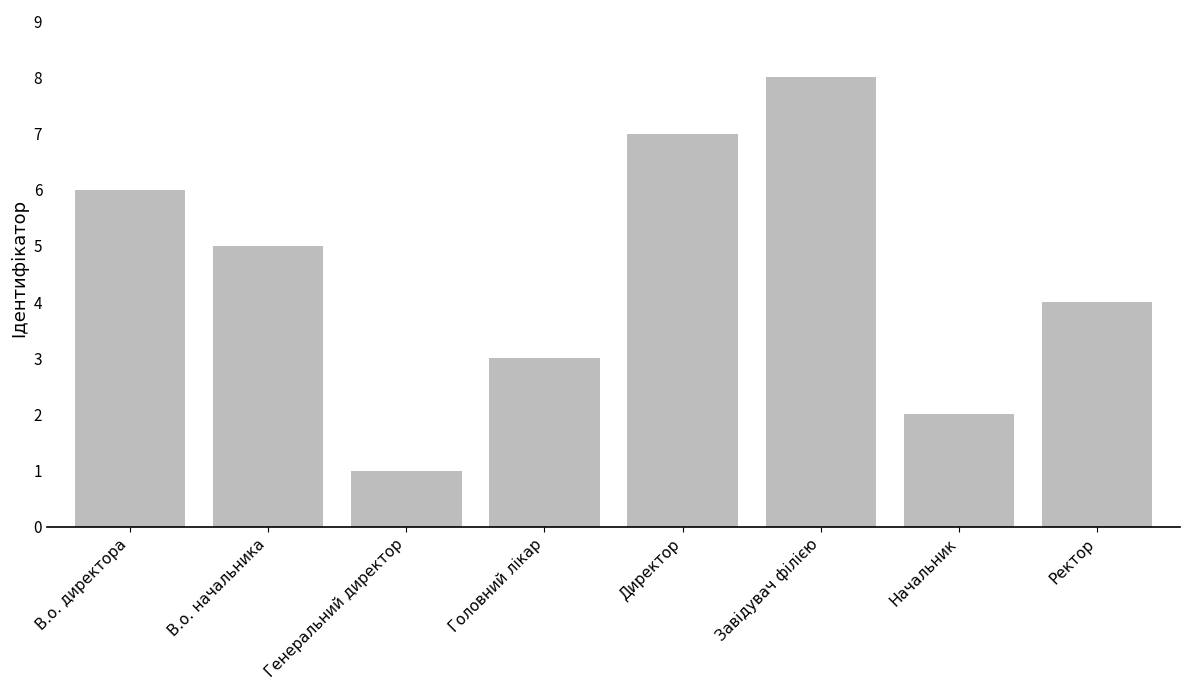

Read the value at Завідувач філією.

8